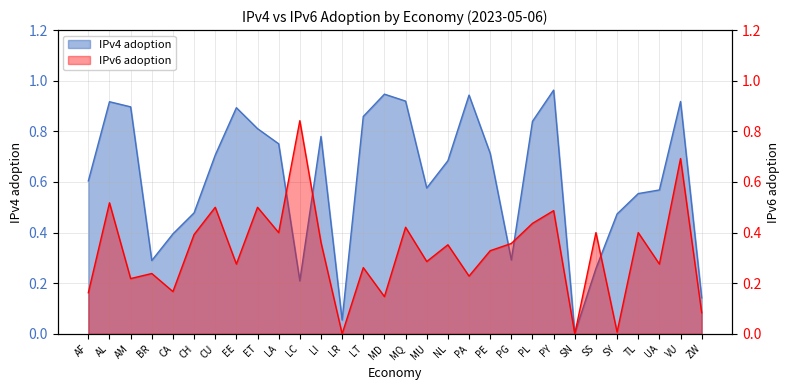

What is the sum of the IPv6 adoption values at BR and LI?

0.6